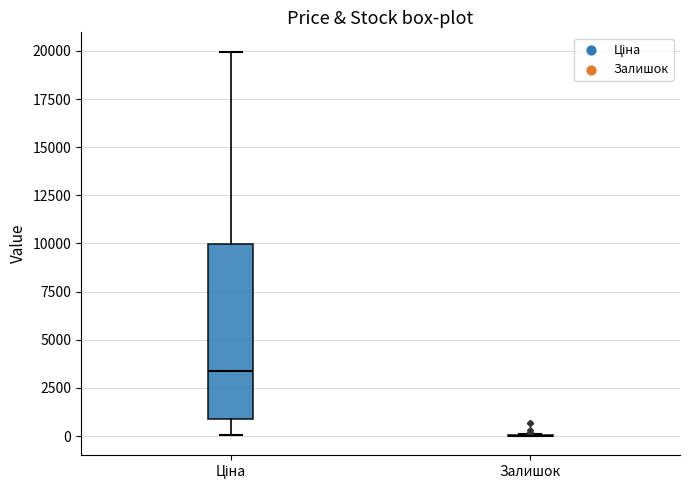

Reading left to right, read every box against the y-axis: the position of its median line, the range the box covers, and the ends of its whiskers. The values are not printed on the chart, so give them approximately, as read against the axis.

Ціна: median 3500, box 1000 to 10000, whiskers 0 to 20000
Залишок: box collapsed to a line at 0, whiskers 0 to 0